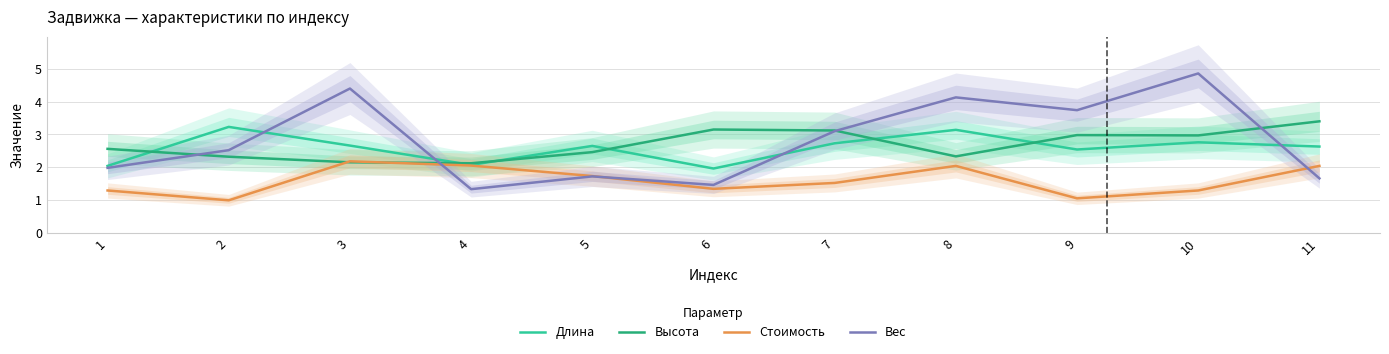

Which series changed the most between 6 and 11?

Стоимость